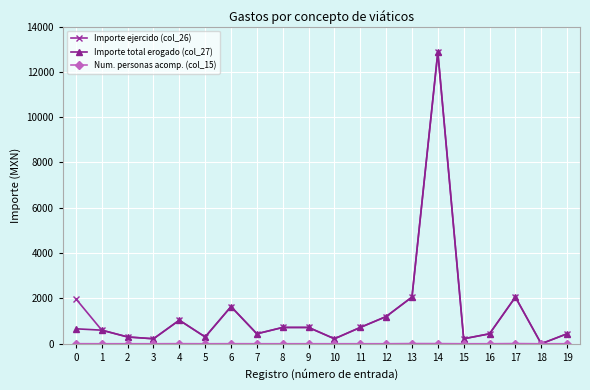

How many values in Importe ejercido (col_26) are above zero?

19